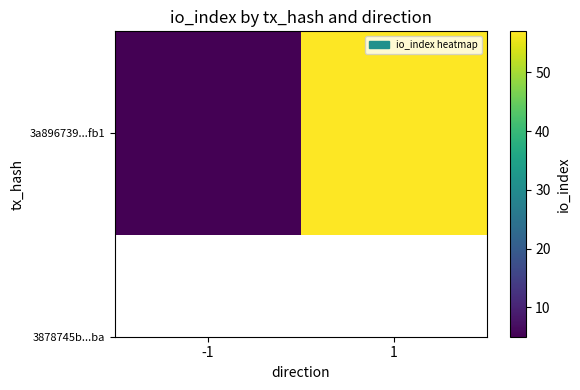

Is it true that the value at -1 is 5?

True